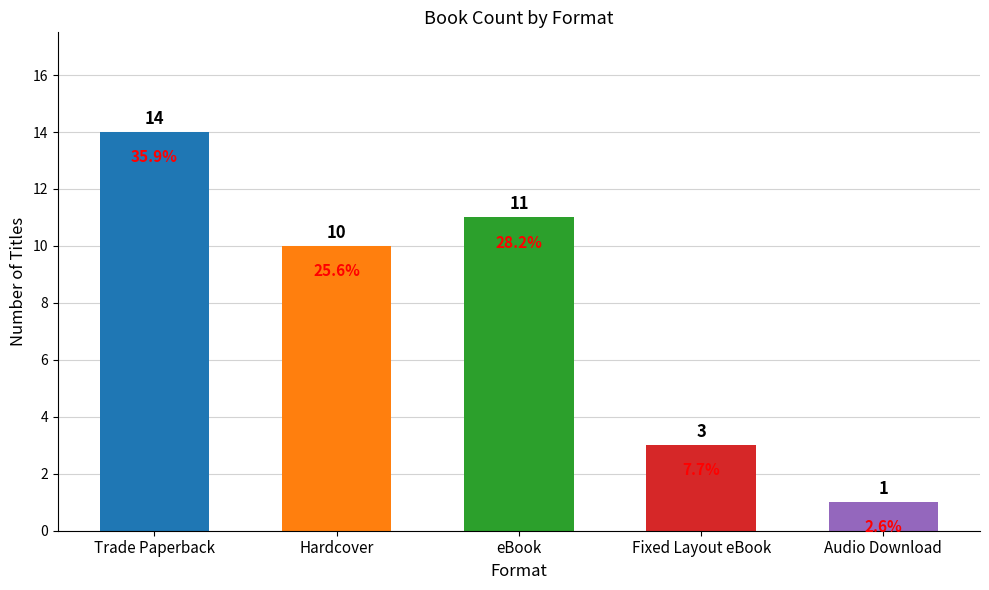

The value at Trade Paperback is 14. True or false?

True